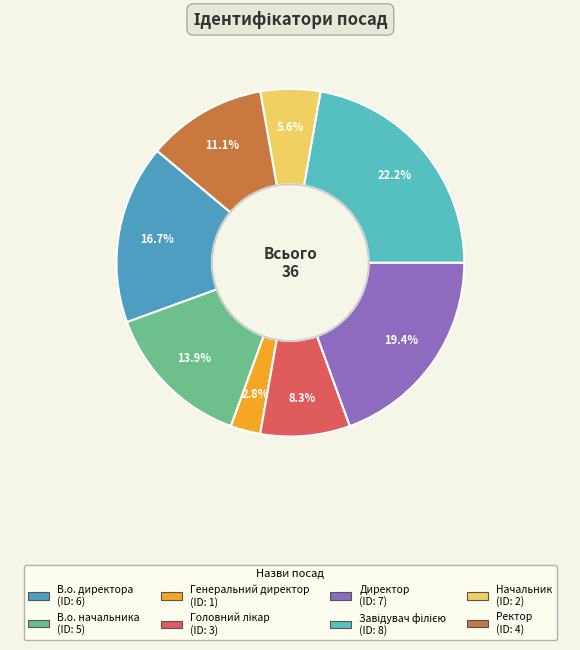

Is Начальник the majority of the pie?

No